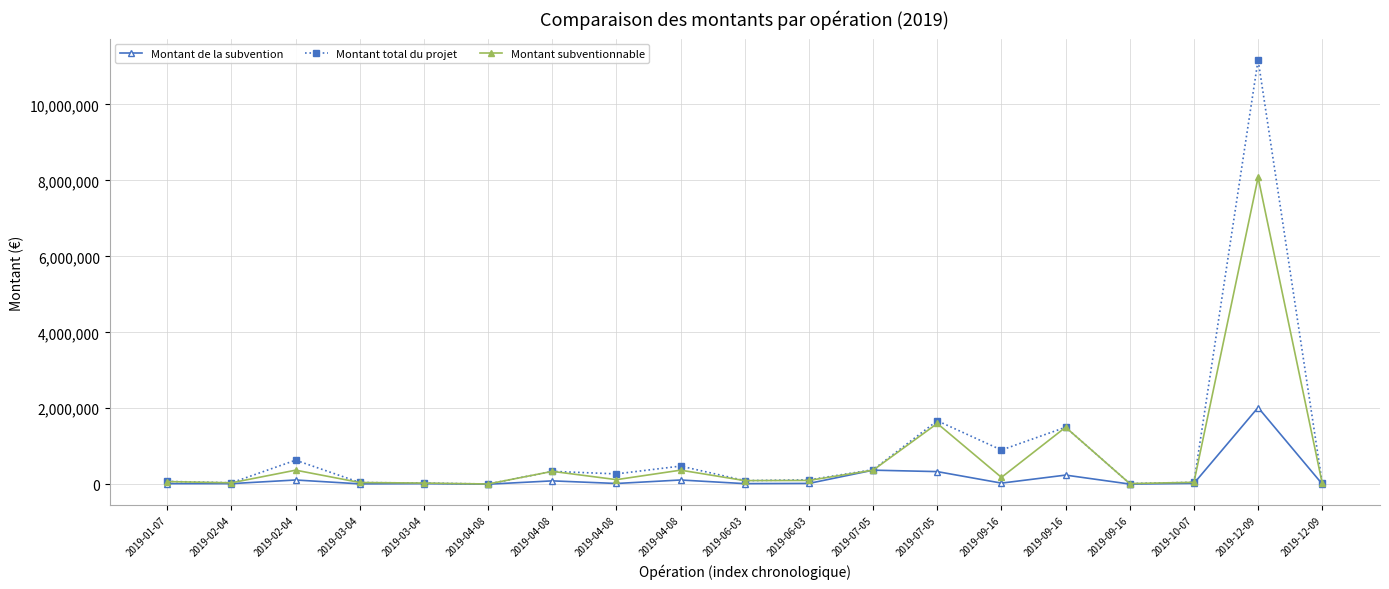

Reading left to right, list all the values displayed in this chart.

Montant de la subvention: 14465.0	15638.0	111000.0	9472.0	14967.0	580.0	88015.0	19200.0	111000.0	15161.0	21000.0	370000.0	331922.8	28800.0	240000.0	3679.0	21000.0	2020000.0	4000.0
Montant total du projet: 74730.7	37234.0	632745.0	45107.0	29934.0	5800.0	338520.0	271777.3	477272.5	94758.0	115015.0	382332.4	1671117.0	900000.0	1500000.0	16724.0	50383.0	11177024.0	23205.0
Montant subventionnable: 68880.7	37234.0	370000.0	45107.0	29934.0	5800.0	338520.0	120000.0	370000.0	94758.0	100000.0	370000.0	1600000.0	180000.0	1500000.0	16724.0	50000.0	8080000.0	20000.0